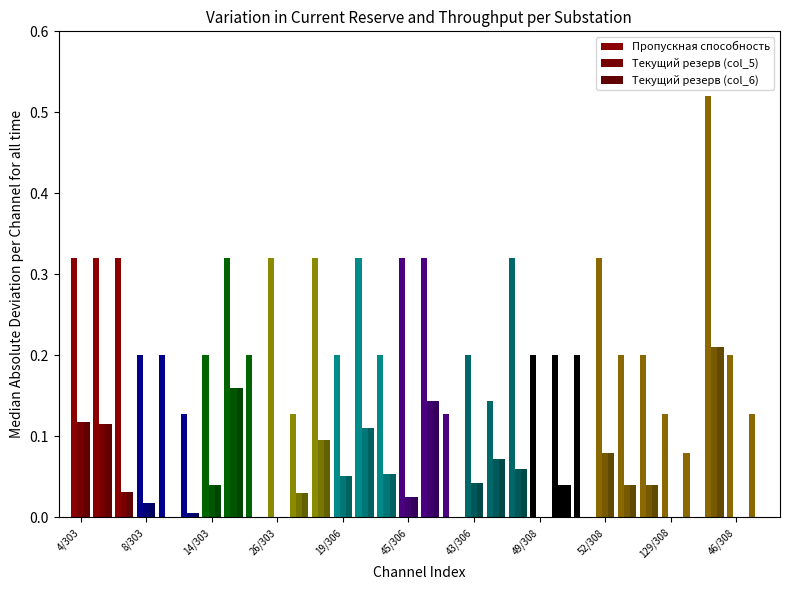

What is the sum of all Пропускная способность values?

7.5